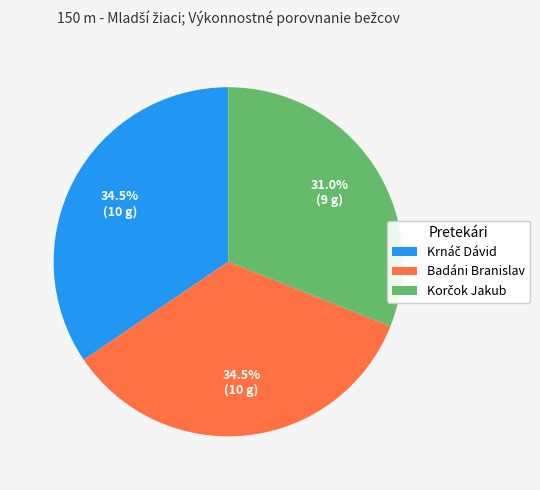

What percentage is NOT represented by Badáni Branislav?

65.5%